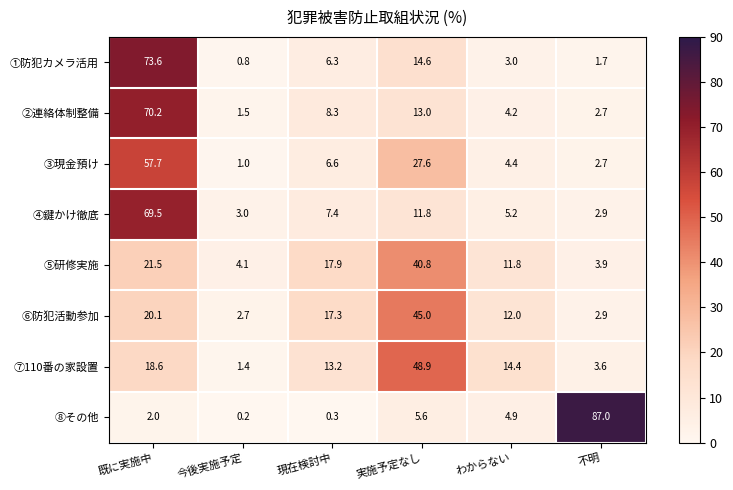

What is the total value across all series at 既に実施中?

333.2